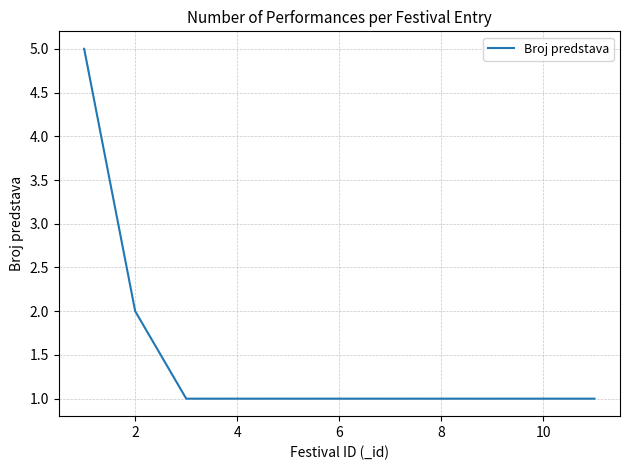

Does the chart have visible grid lines?

Yes